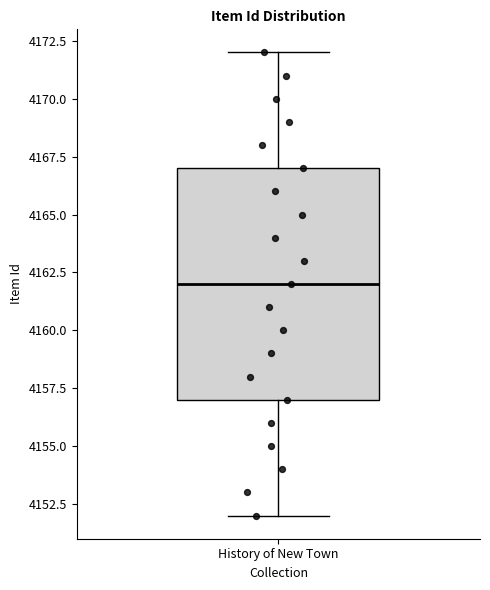

Read this box plot against the y-axis: the position of the median line, the range covered by the box, and the ends of both whiskers. The values are not printed on the chart, so give them approximately, as read against the axis.

median 4162, box 4157 to 4167, whiskers 4152 to 4172